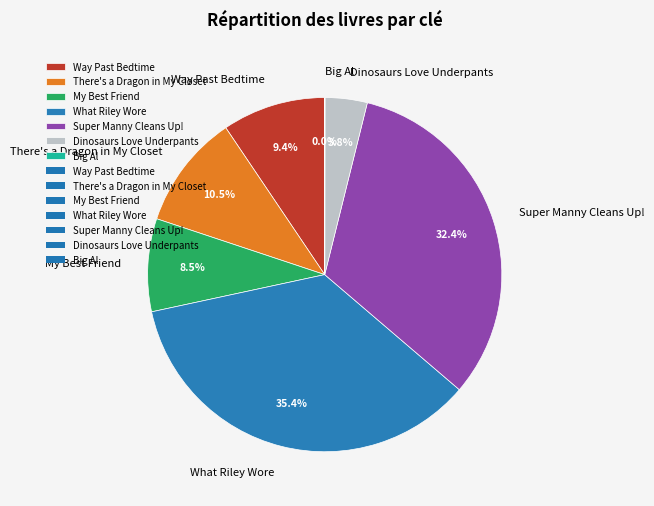

Which category has the biggest portion of the pie?

What Riley Wore